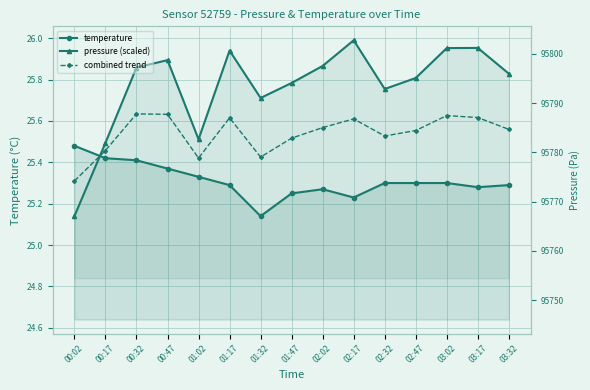

At which category is the sum across all series the highest?

00:32